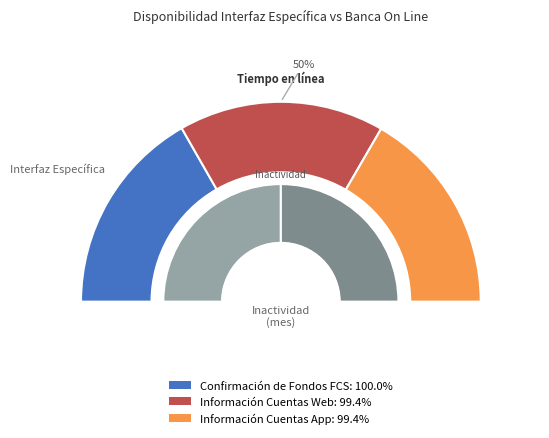

Is it true that Información Cuentas App is 22% of the pie?

False